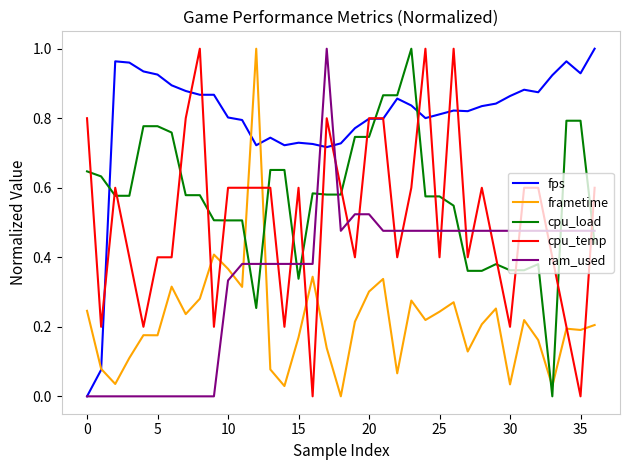

Which series has the largest total across all categories?

fps